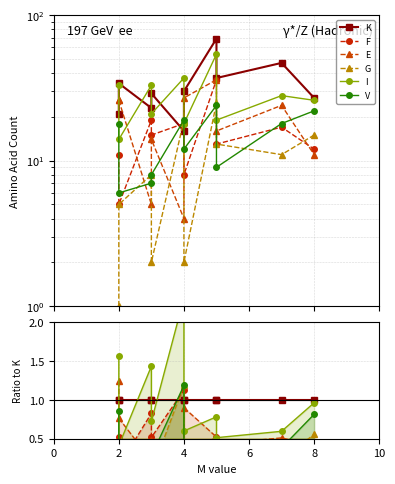

Is the value of G at 10 greater than the value of V at 6?

No